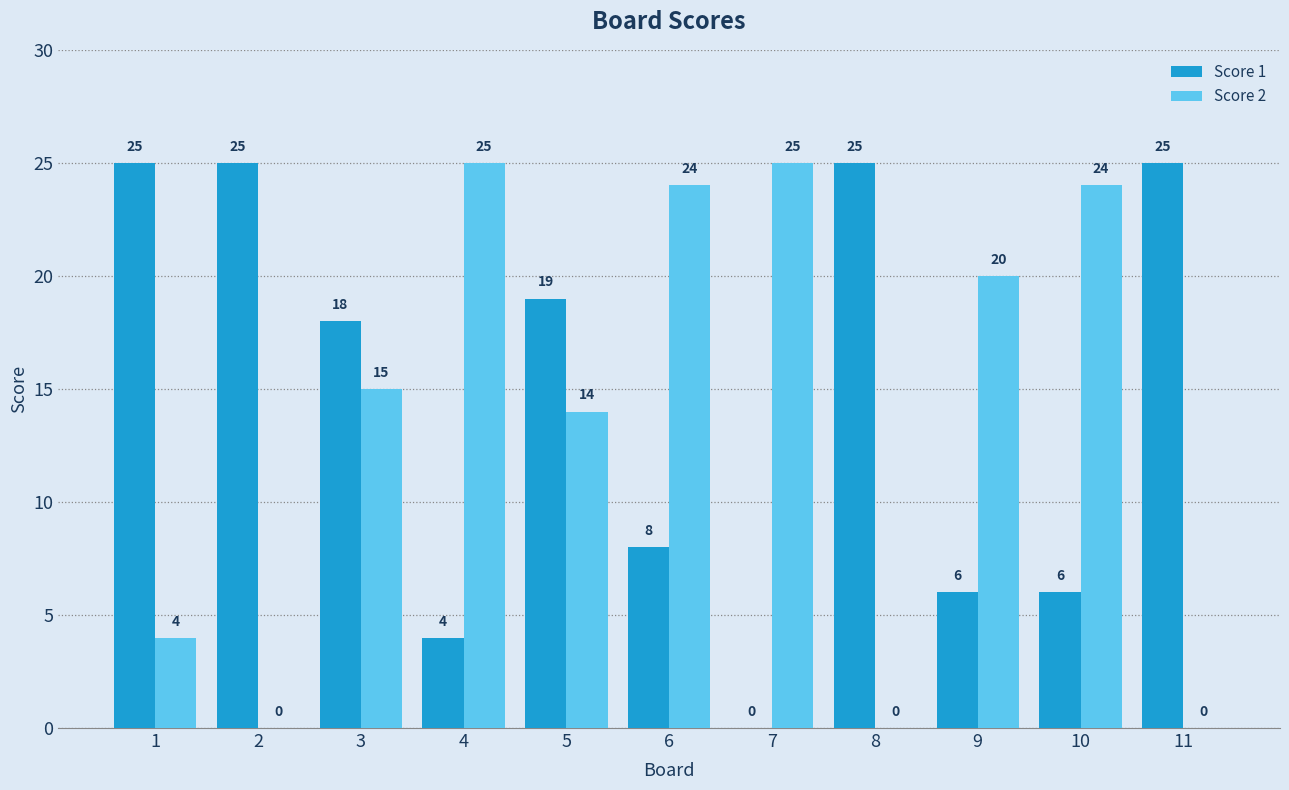

What is the greatest value displayed?

25